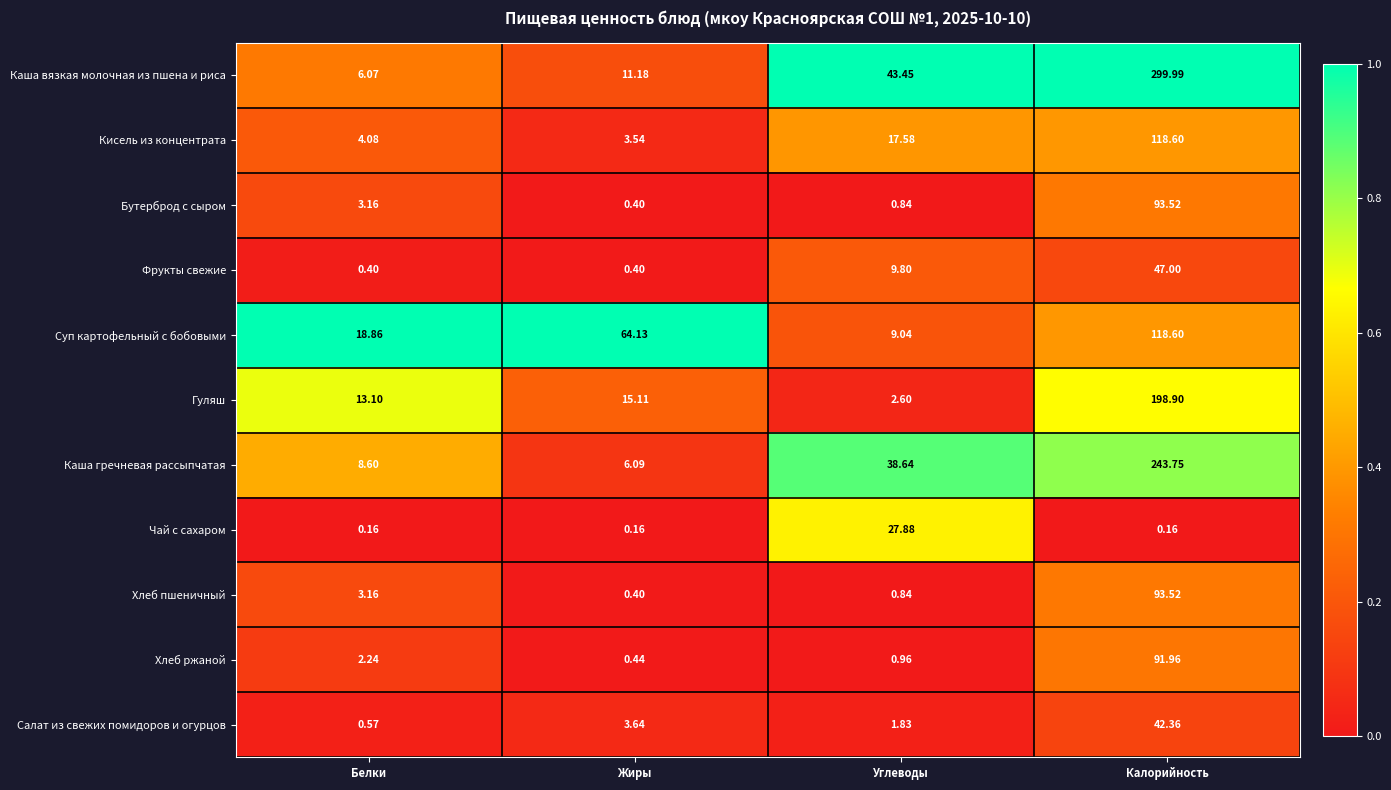

List the labels in order of Суп картофельный с бобовыми value, largest first.

Калорийность, Жиры, Белки, Углеводы